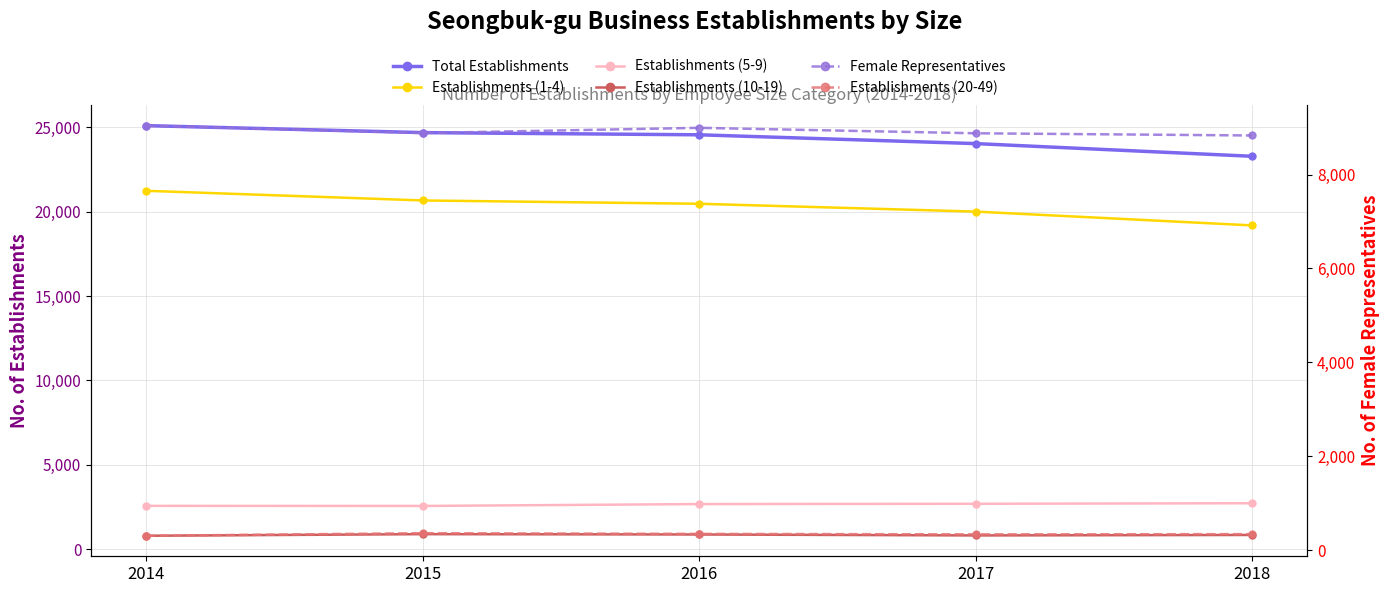

Reading right to left, transcribe all the data shown in this chart.

Total Establishments: 23287	24039	24560	24690	25104
Establishments (1-4): 19191	20009	20473	20669	21242
Establishments (5-9): 2726	2694	2677	2565	2571
Establishments (10-19): 846	818	874	894	798
Female Representatives: 8831	8878	8994	8883	9041
Establishments (20-49): 341	336	346	361	306